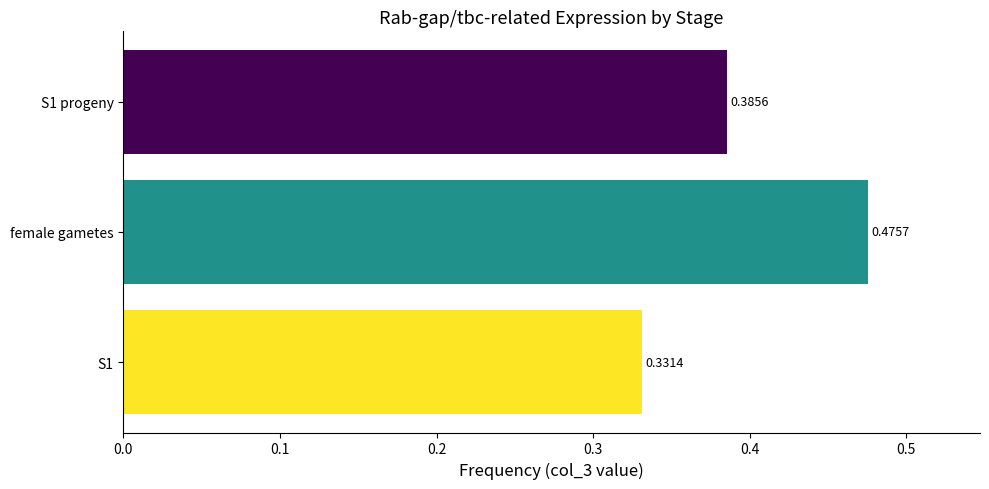

Between female gametes and S1, which is larger?

female gametes